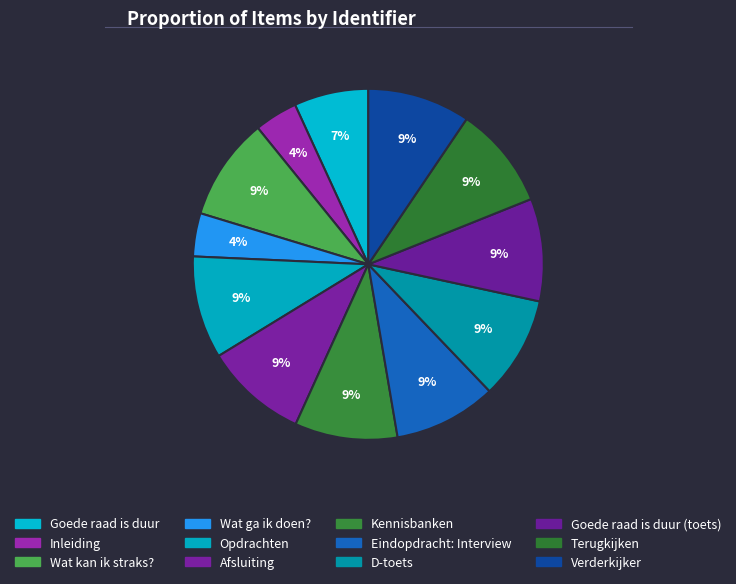

Does any single category account for the majority?

No